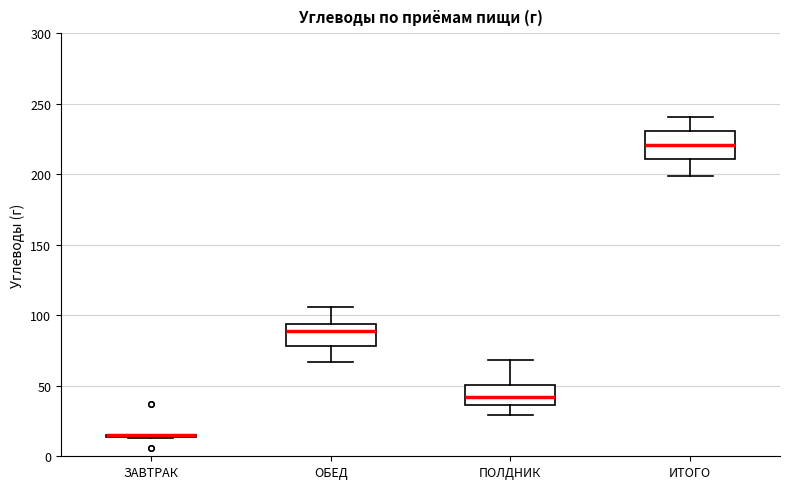

Where is the lower edge of the box for ОБЕД on the y-axis? The values are not printed on the chart, so give them approximately, as read against the axis.

80